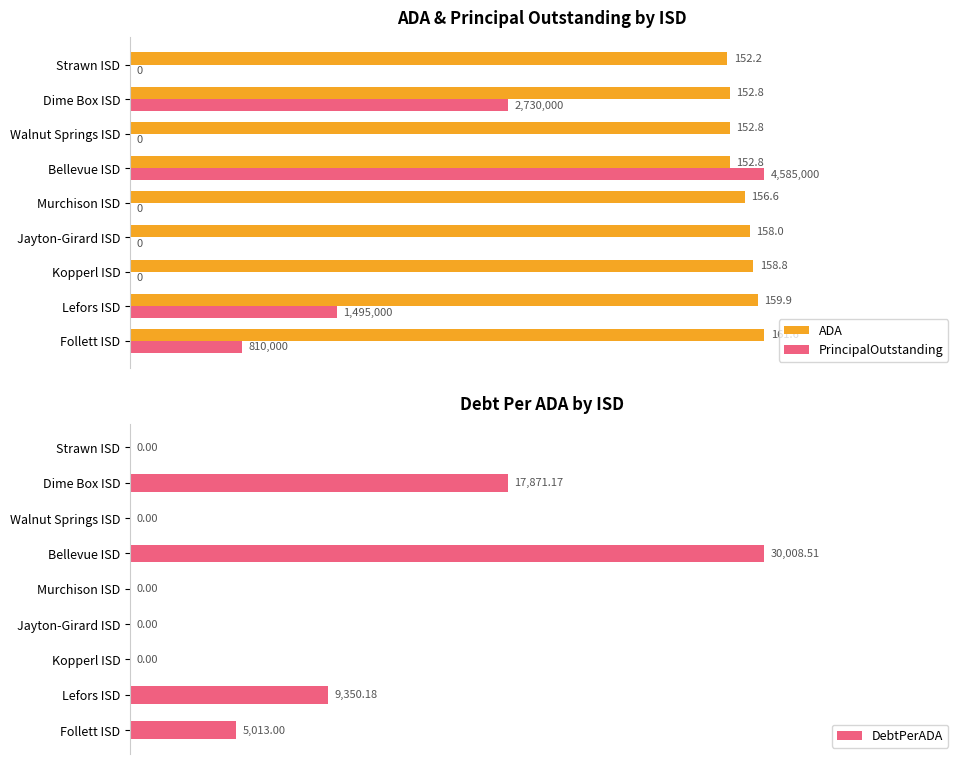

Count the number of data series in this chart.

3